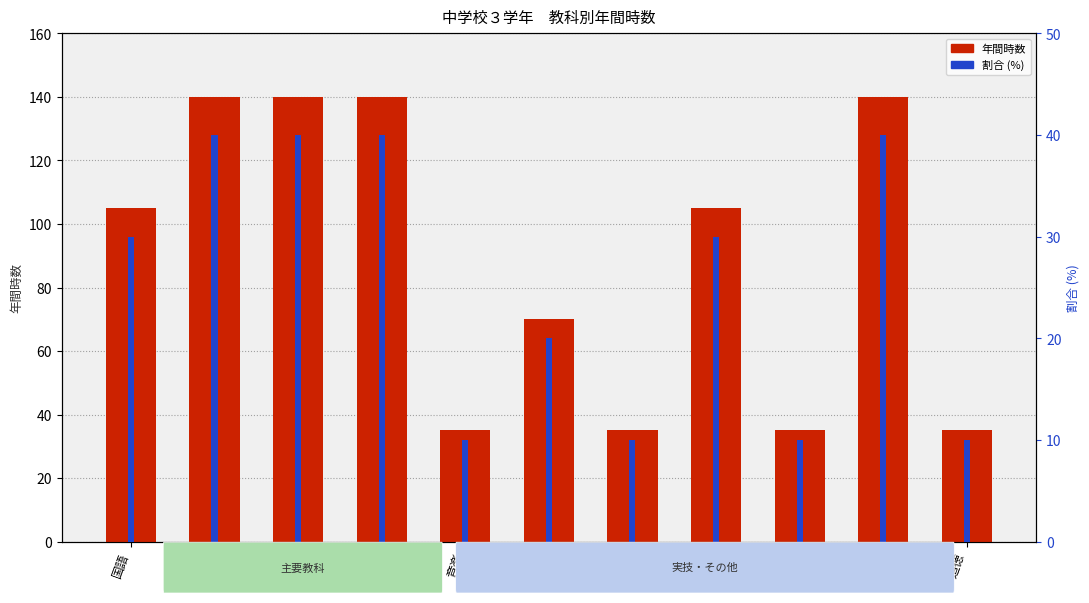

Rank the categories by value from lowest to highest.

音楽, 美術, 技家, 道徳, 総合, 国語, 保体, 社会, 数学, 理科, 英語